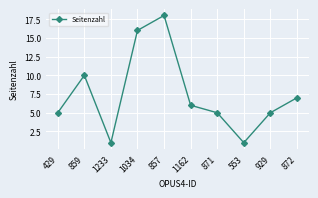

What position from the left is 1162?

6